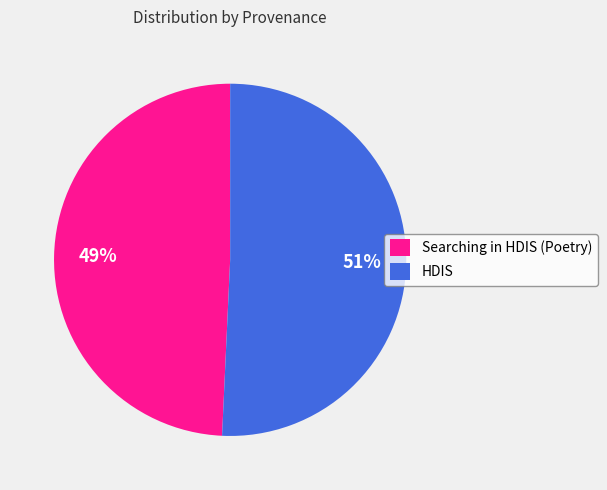

What is the ratio of the value at HDIS to the value at Searching in HDIS (Poetry)?

1.0